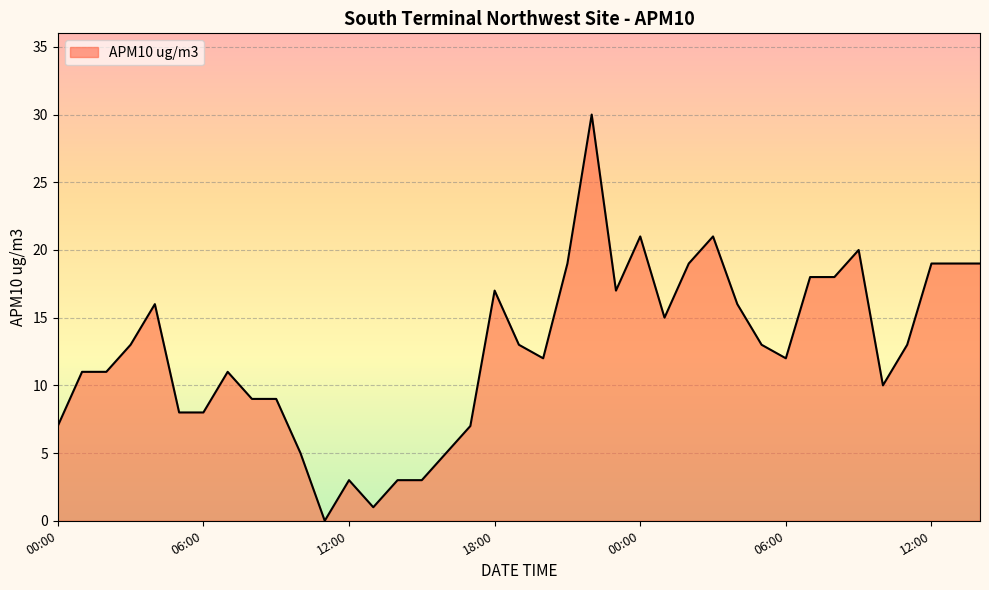

Reading left to right, list all the values displayed in this chart.

7	11	11	13	16	8	8	11	9	9	5	0	3	1	3	3	5	7	17	13	12	19	30	17	21	15	19	21	16	13	12	18	18	20	10	13	19	19	19